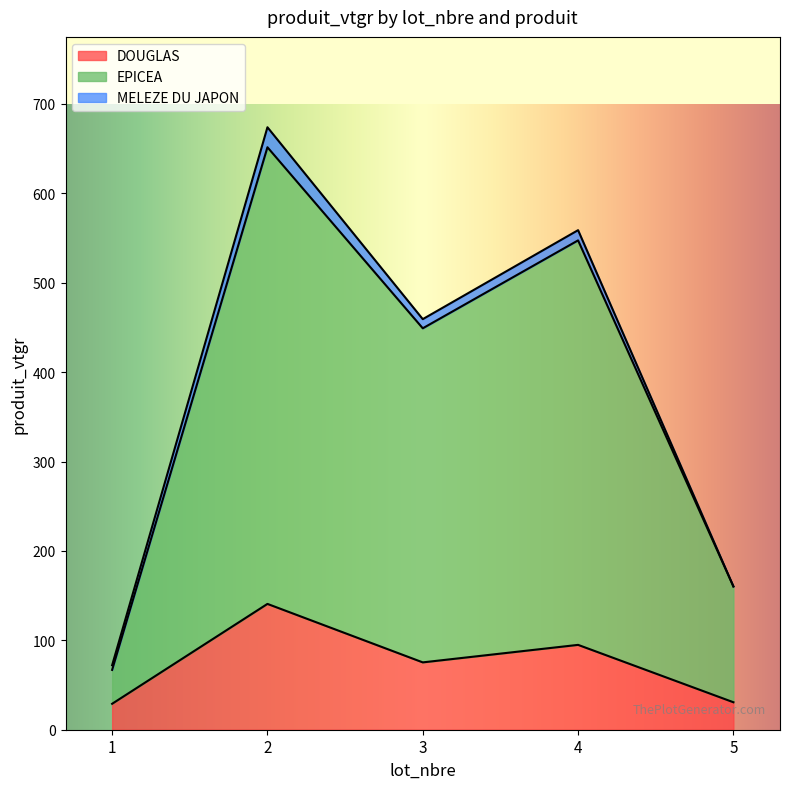

List the labels in order of DOUGLAS value, largest first.

2, 4, 3, 5, 1